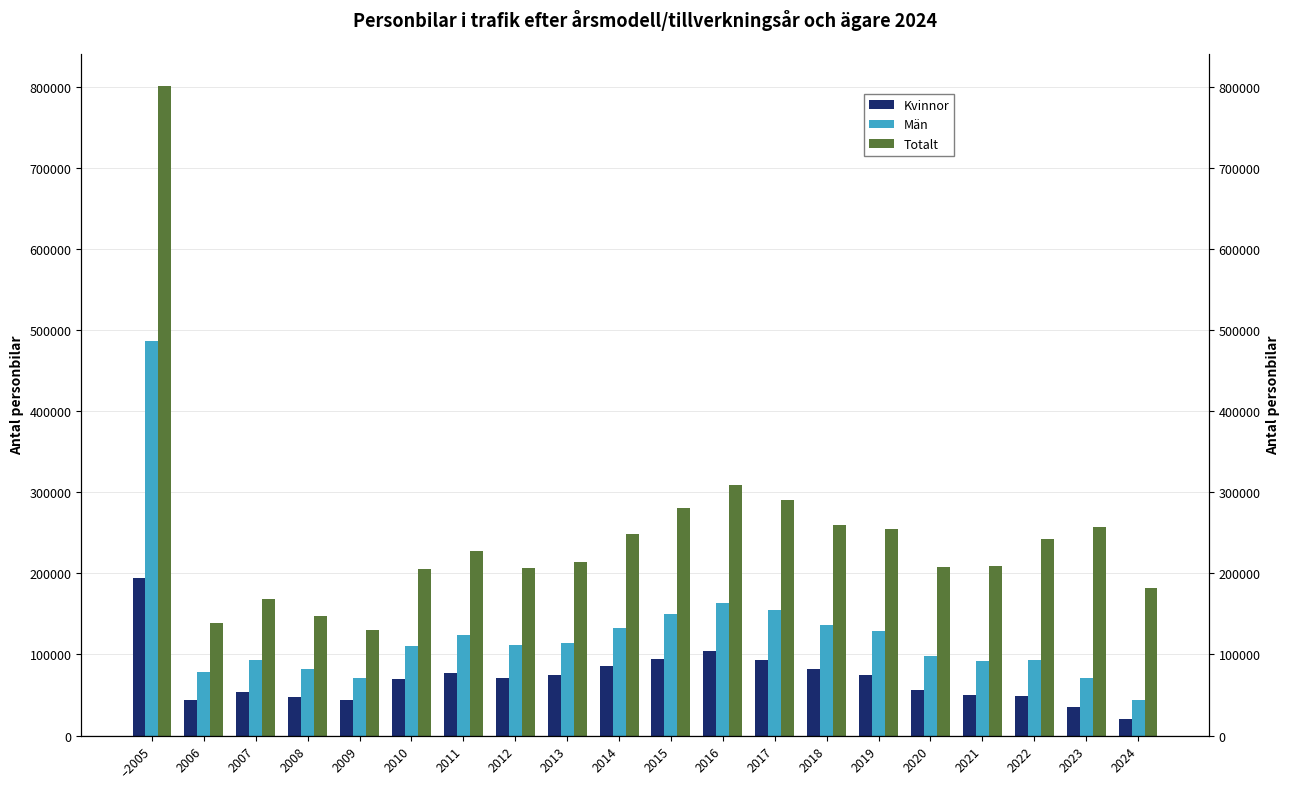

How many groups of bars are there?

20